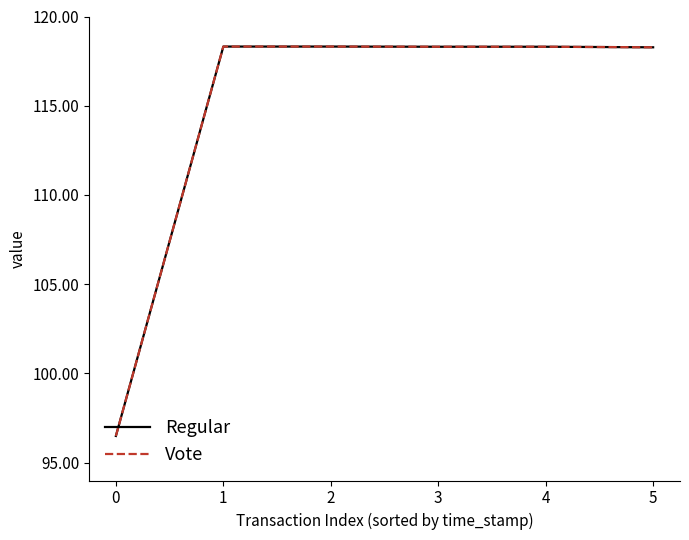

What is the value of the Regular point at the 4th from the left?

118.3